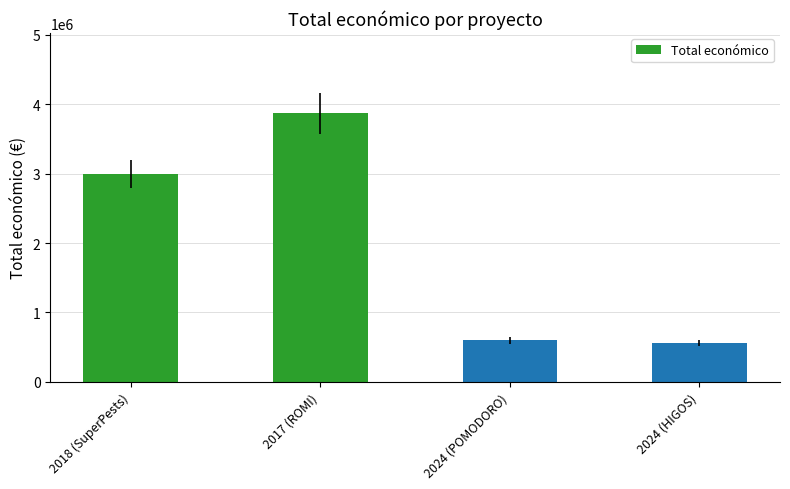

What is the sum of all values?

8019780